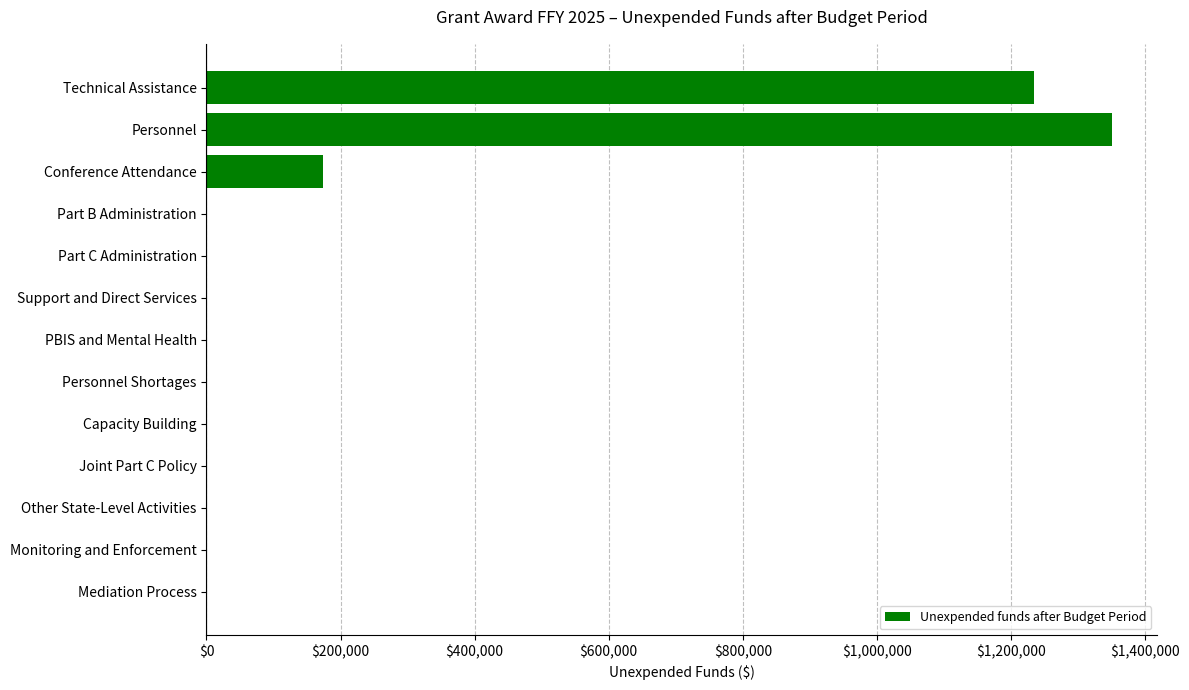

Is it true that the value at Joint Part C Policy is 0?

True